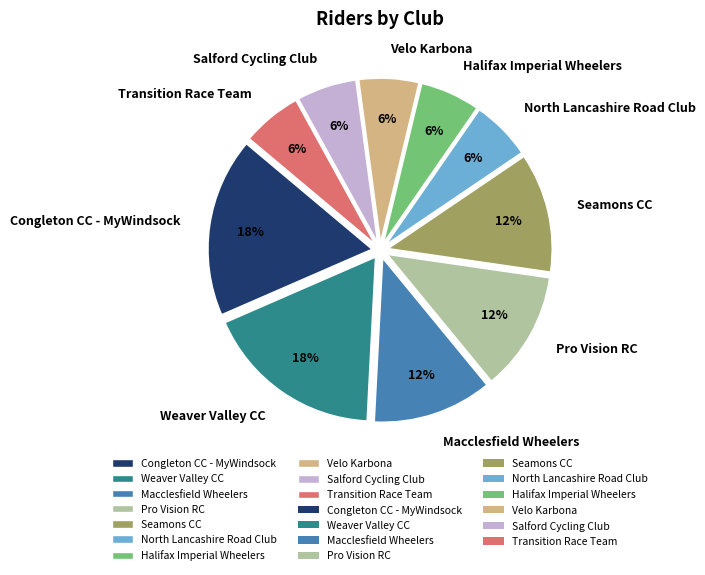

Count the number of slices in the pie.

10